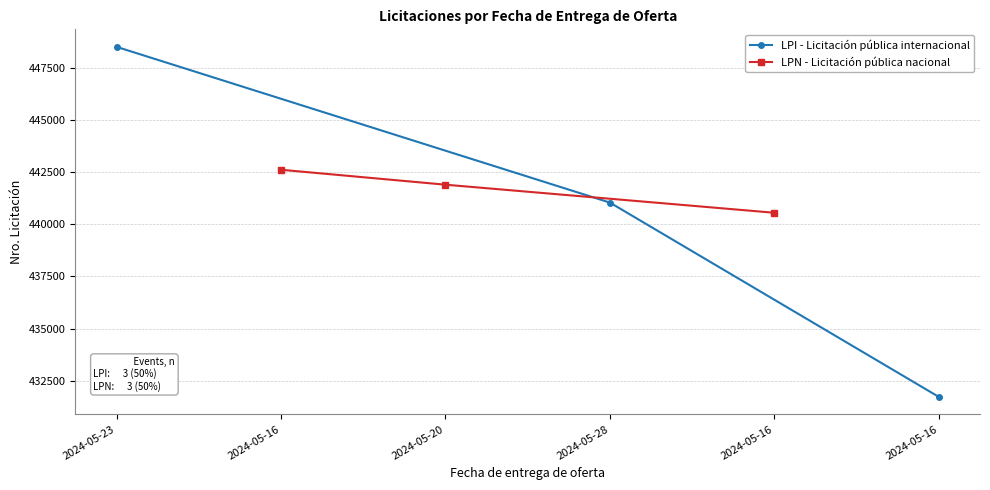

Rank the categories by LPI - Licitación pública internacional value from lowest to highest.

2024-05-16, 2024-05-28, 2024-05-23